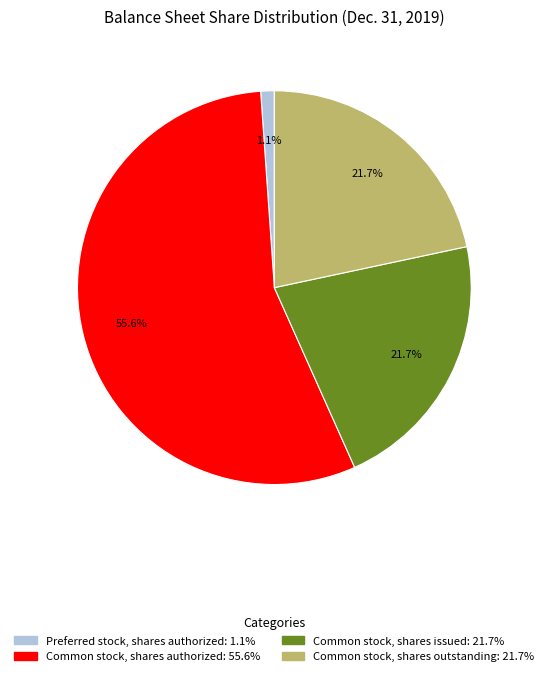

Does any single category account for the majority?

Yes